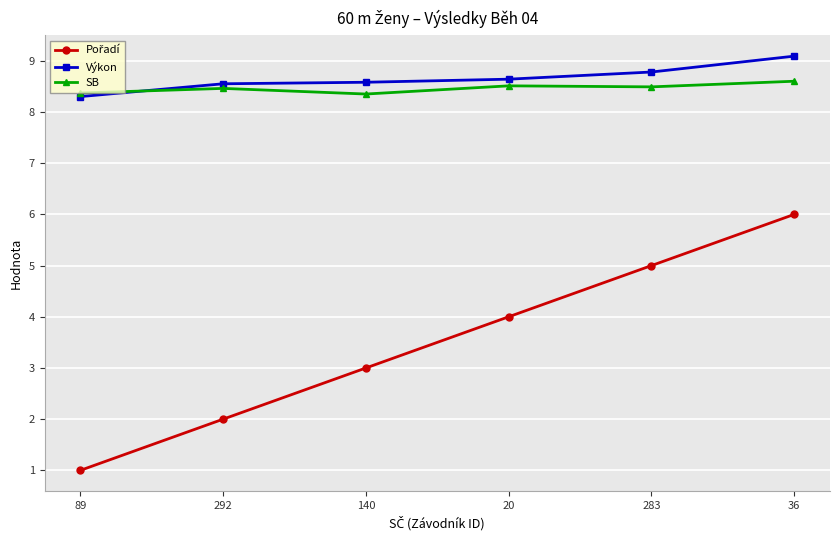

What is the label of the 3rd point from the left?

140